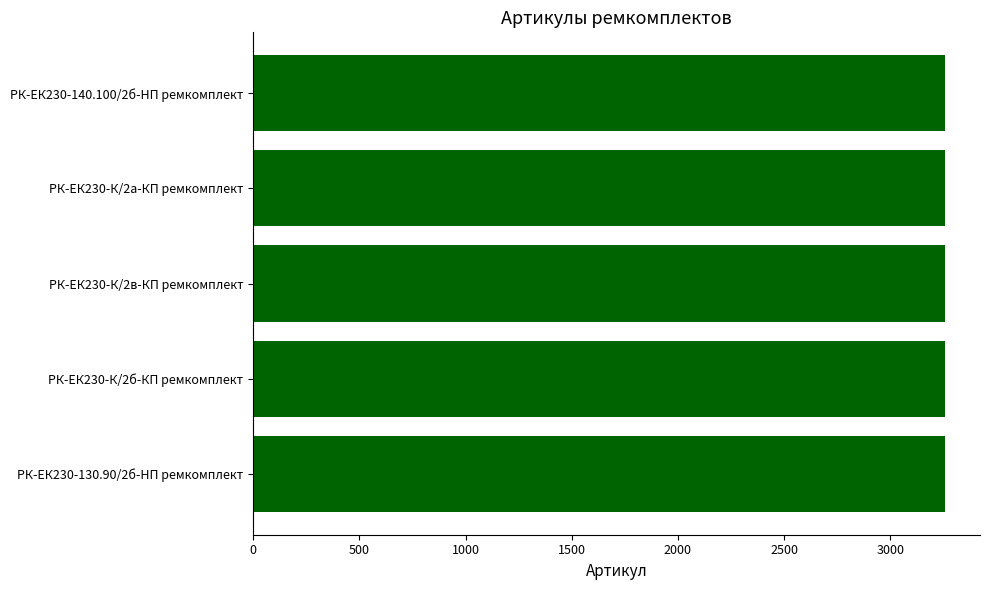

What is the maximum value shown in the chart?

3259